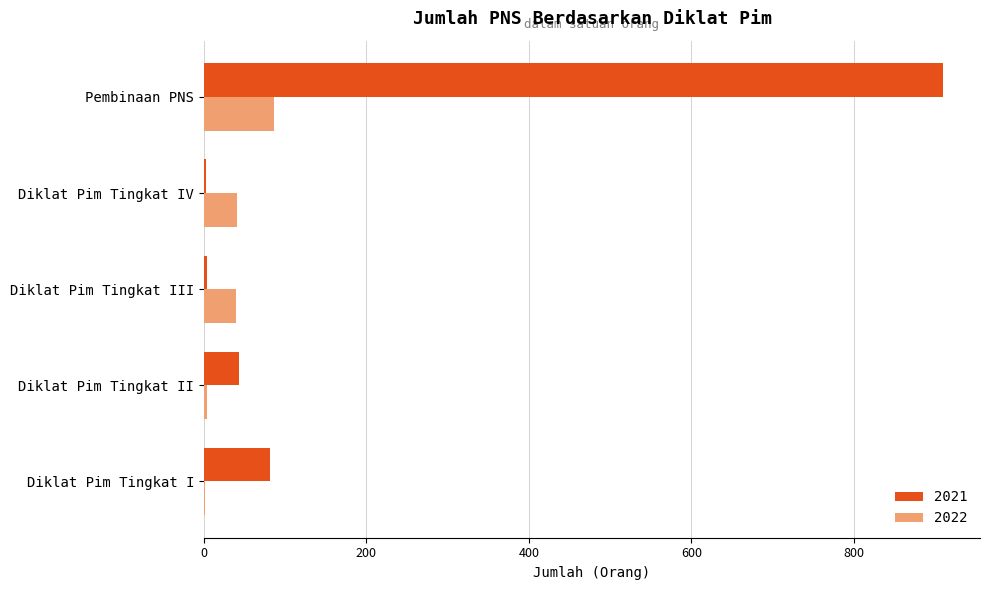

What are all the series names shown in the legend?

2021, 2022